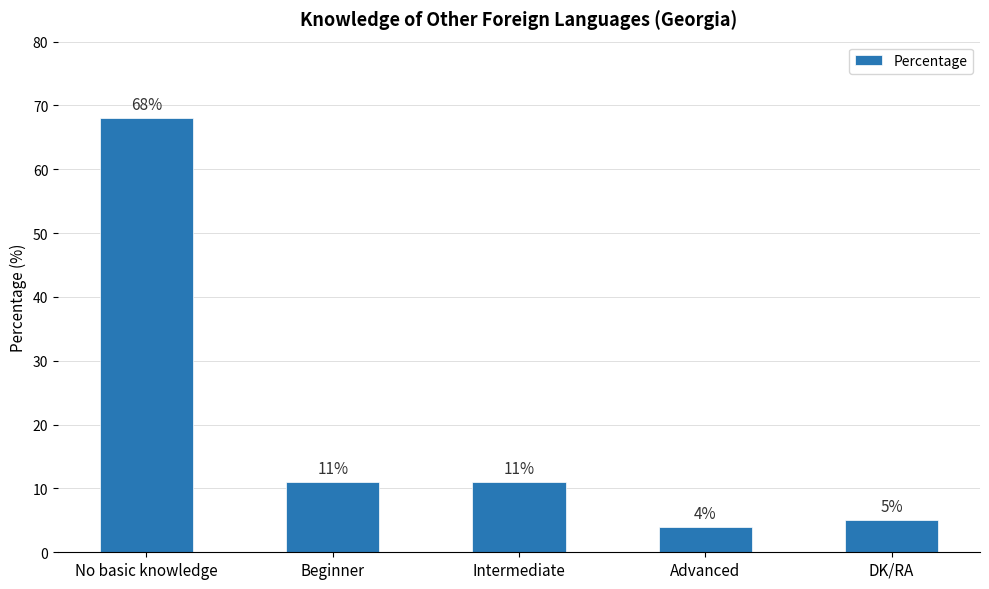

What is the approximate value at No basic knowledge, to the nearest 5?

70